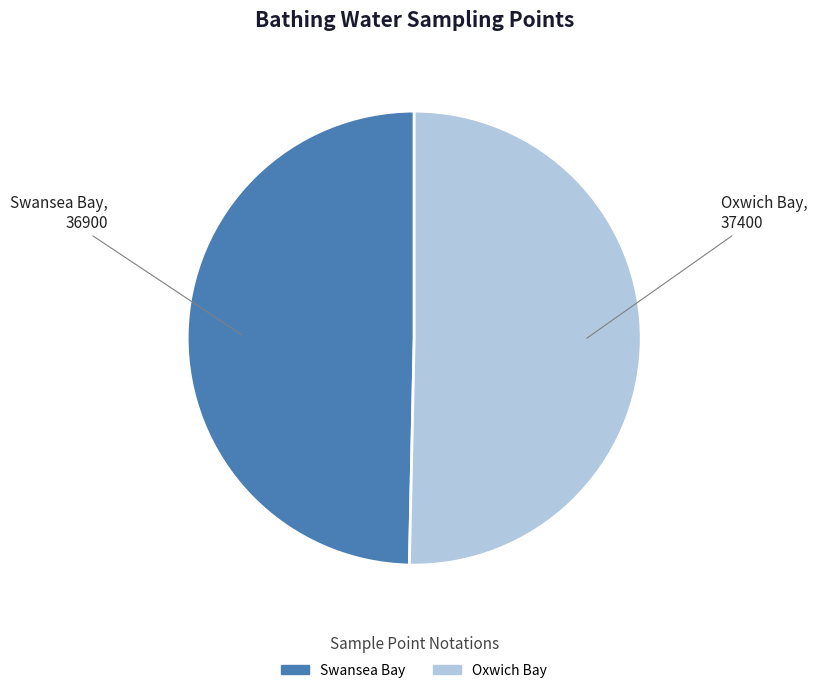

Count the number of slices in the pie.

2